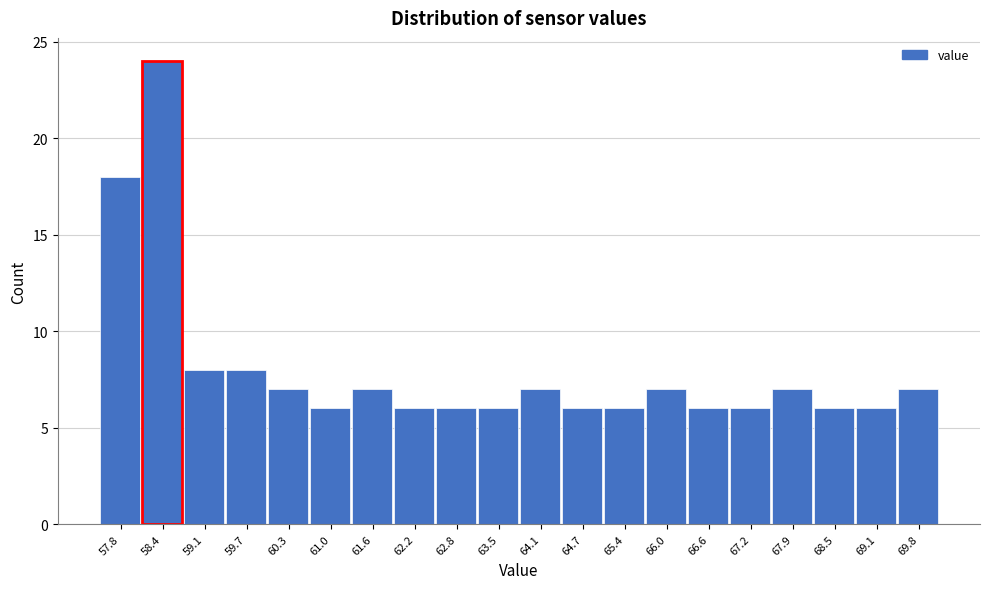

Reading left to right, list all the values displayed in this chart.

18	24	8	8	7	6	7	6	6	6	7	6	6	7	6	6	7	6	6	7